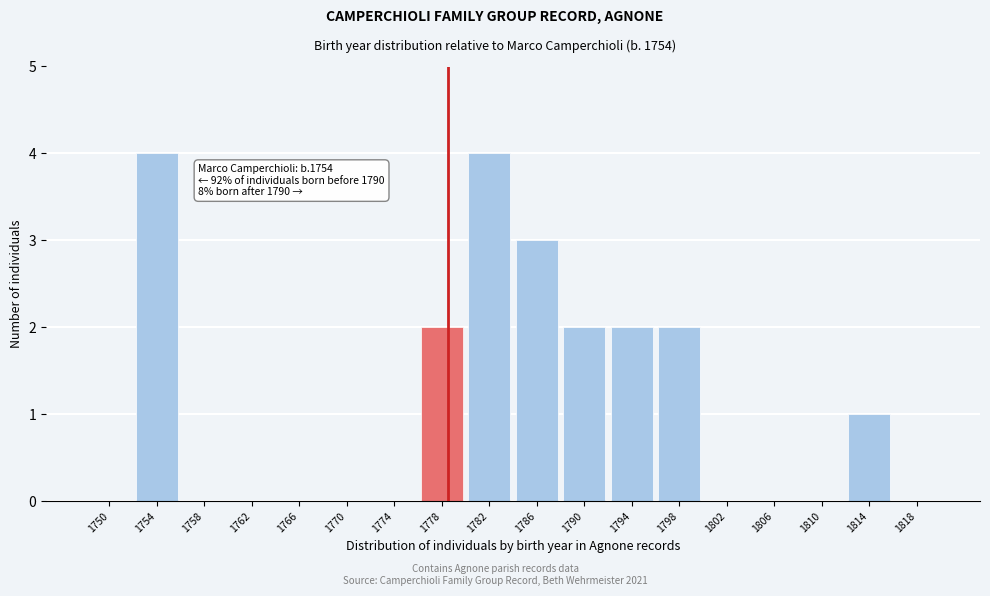

Reading left to right, extract all data points from this chart.

1750=0	1754=4	1758=0	1762=0	1766=0	1770=0	1774=0	1778=2	1782=4	1786=3	1790=2	1794=2	1798=2	1802=0	1806=0	1810=0	1814=1	1818=0